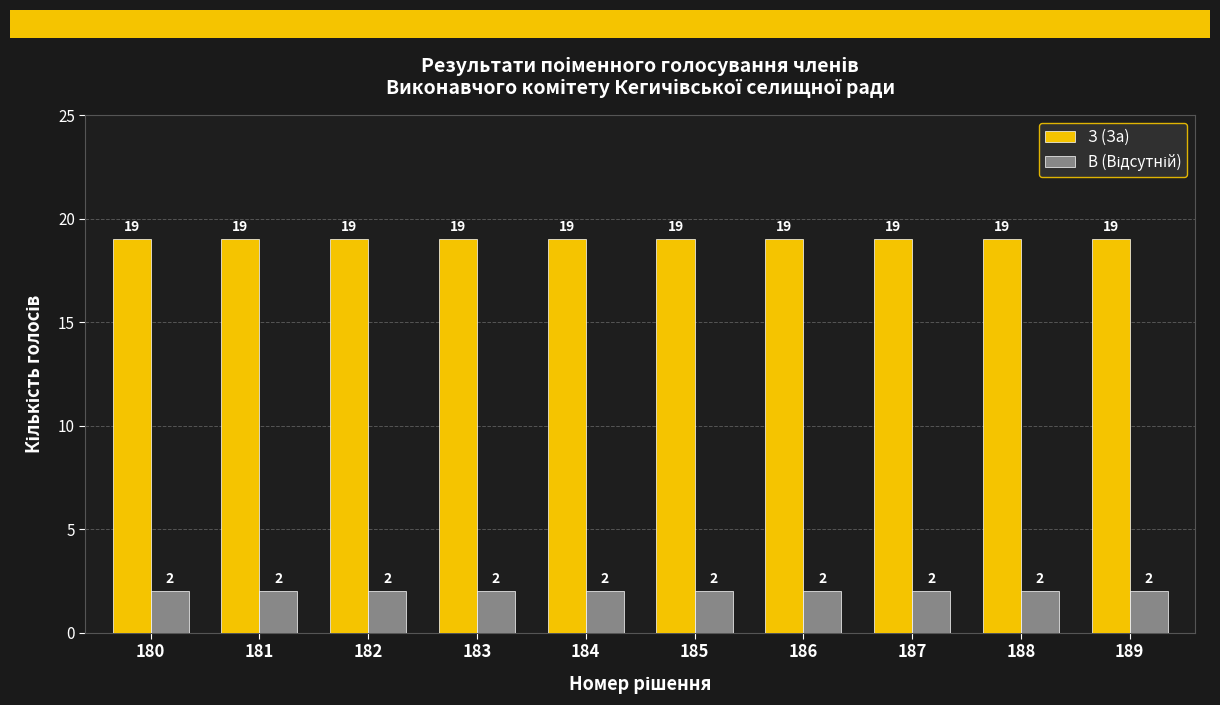

What is the total value across all series at 182?

21